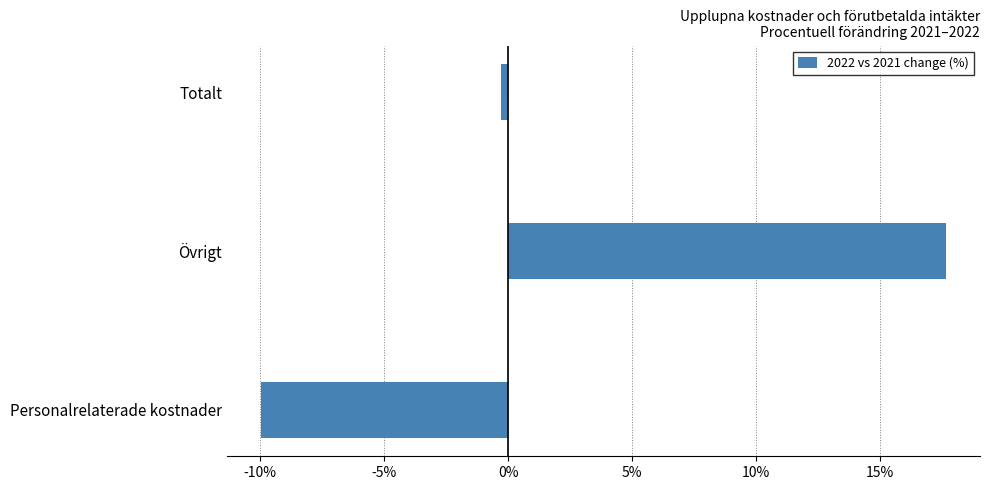

Rank the categories by value from highest to lowest.

Övrigt, Totalt, Personalrelaterade kostnader